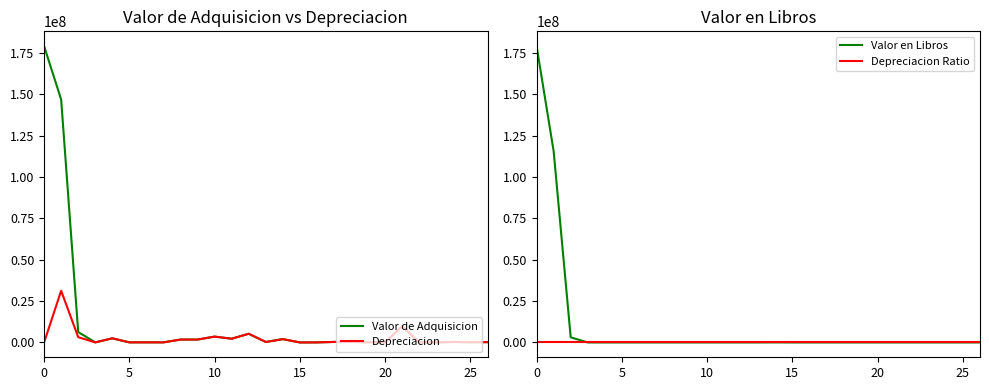

How many data points does each series have?

27